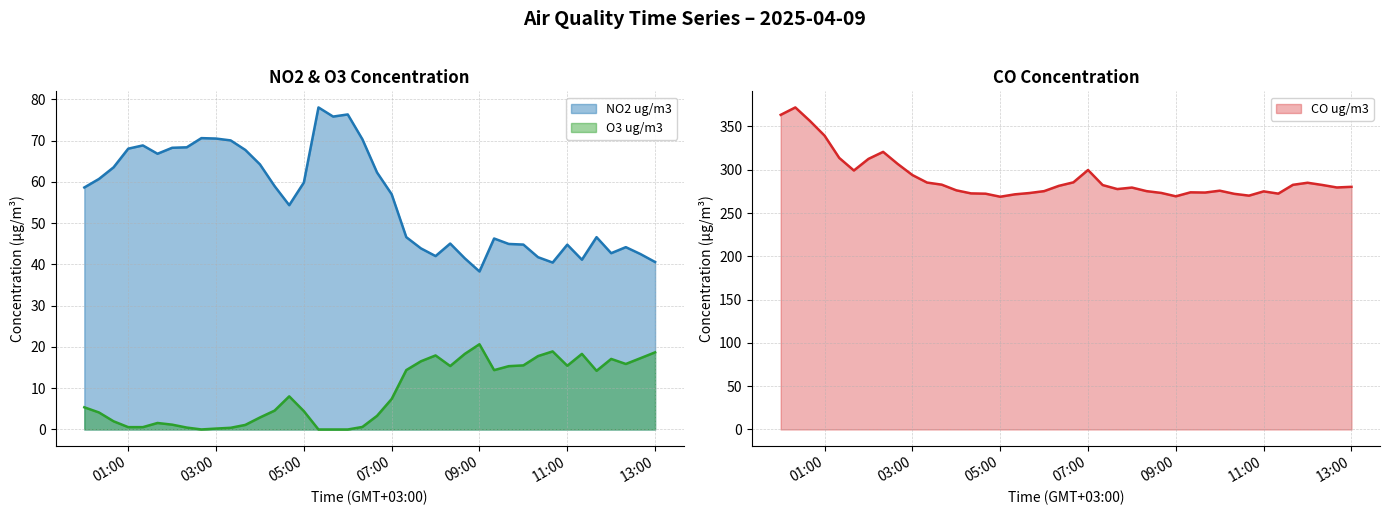

True or false: O3 ug/m3 and NO2 ug/m3 intersect in this chart.

False